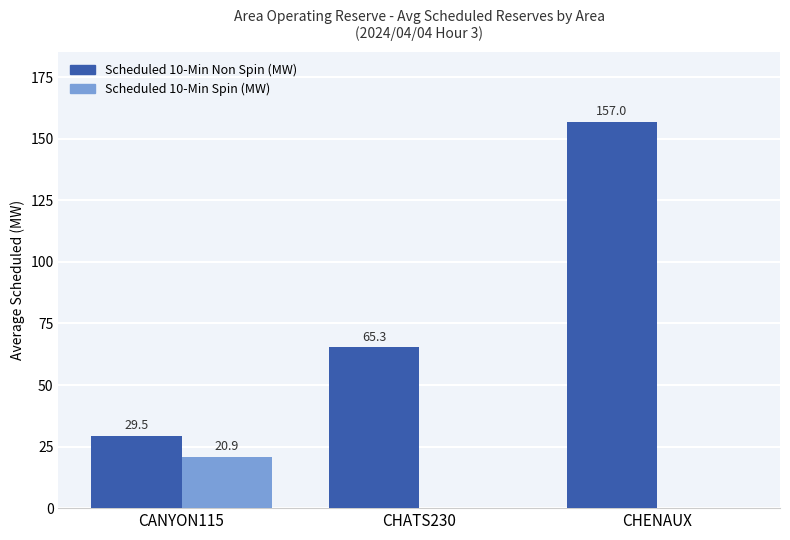

Are the bars horizontal?

No